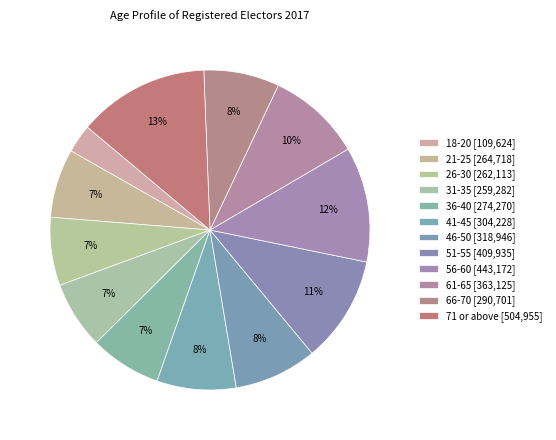

True or false: 71 or above accounts for 20% of the total.

False